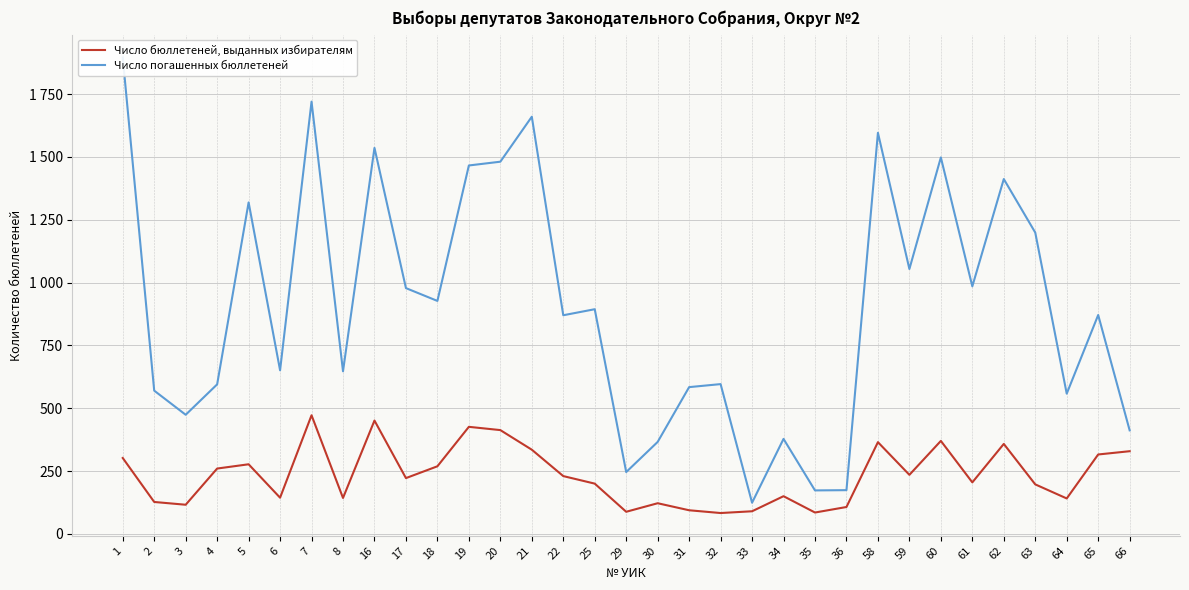

How many interior local peaks does the Число бюллетеней, выданных избирателям series have?

9